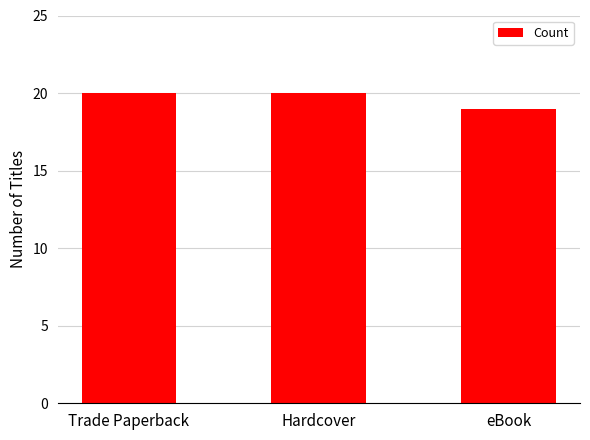

How many data points are less than 20?

1